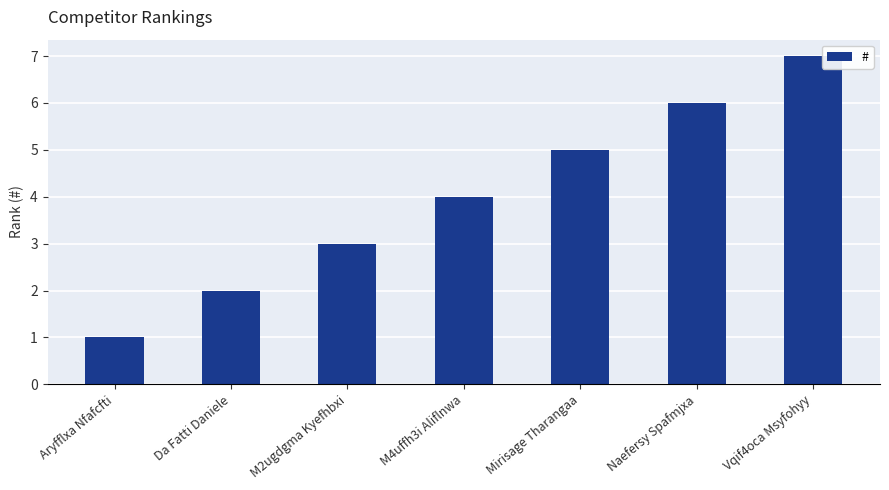

True or false: the data shows 3 at M2ugdgma Kyefhbxi.

True